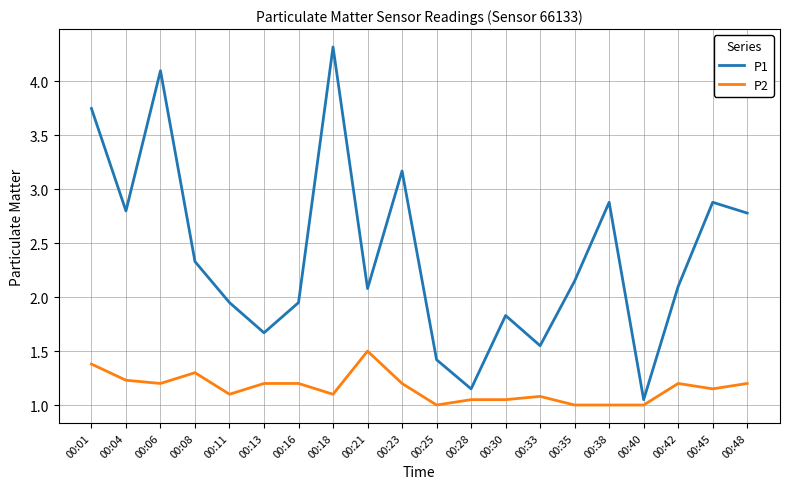

Does the chart display data point markers on the line(s)?

No